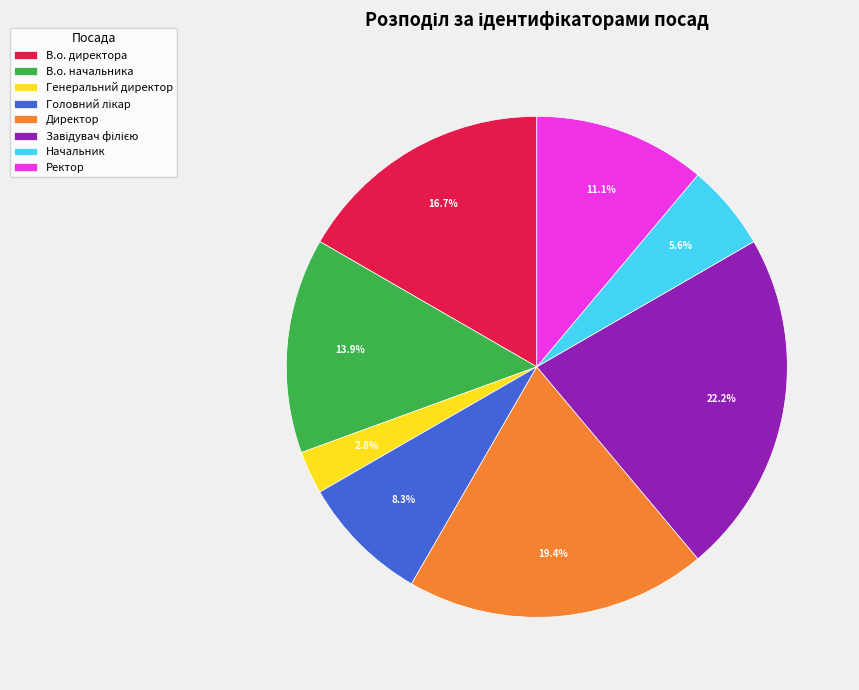

Is there a majority slice in this chart?

No